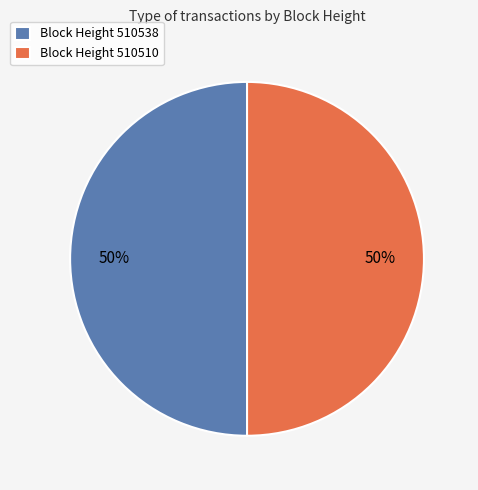

Combined, do Block Height 510538 and Block Height 510510 account for over 50%?

Yes